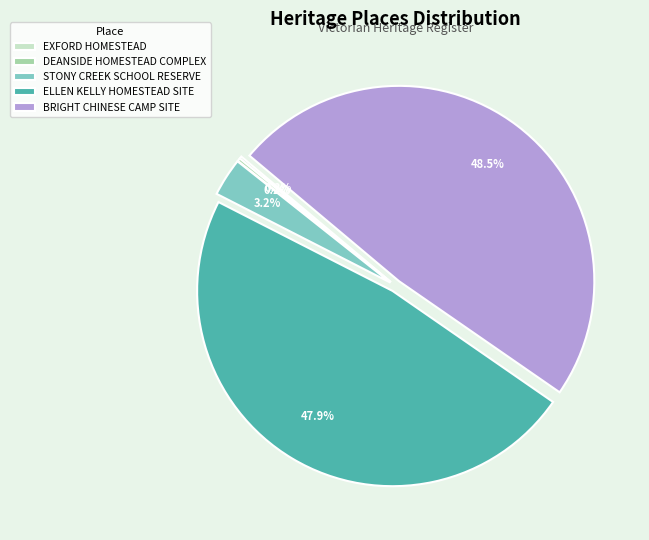

How much of the chart is everything except STONY CREEK SCHOOL RESERVE?

96.8%